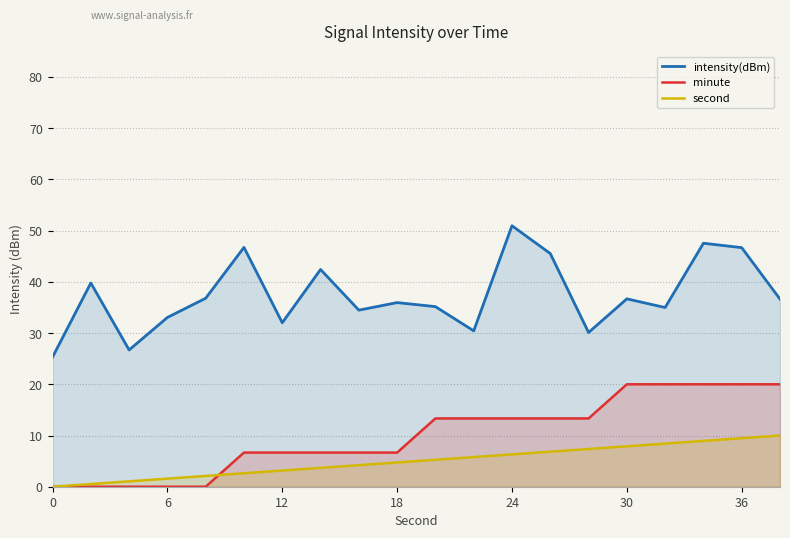

Rank the series by their average value, from highest to lowest.

intensity(dBm), minute, second